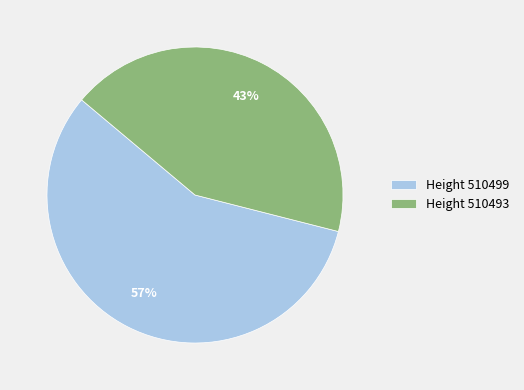

How many slices are in this pie chart?

2